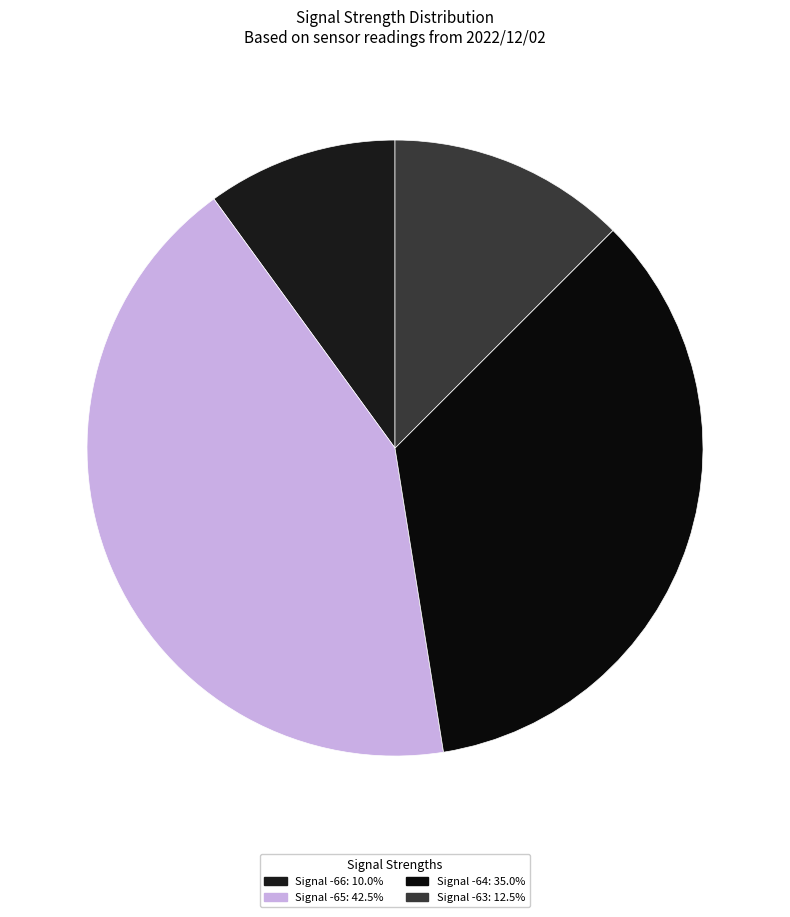

Does any single category account for the majority?

No